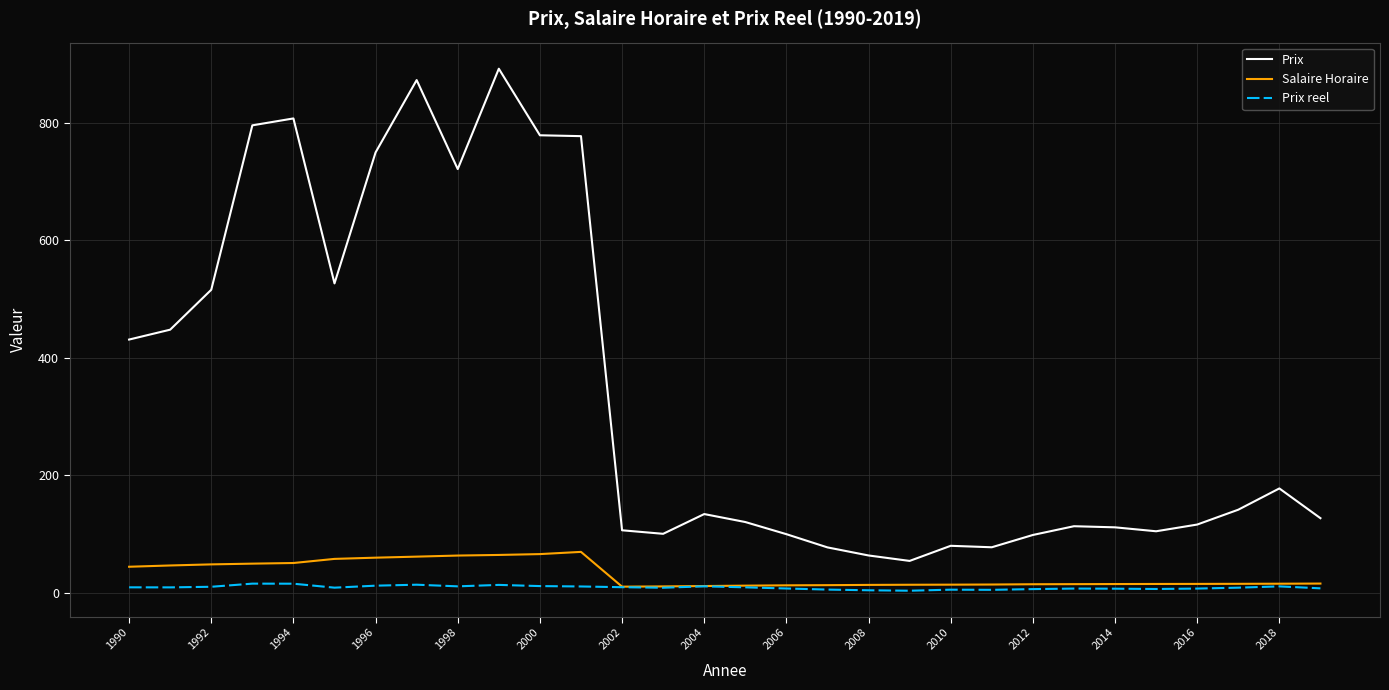

What is the difference between the second highest and second lowest values in the Salaire Horaire series?

55.0